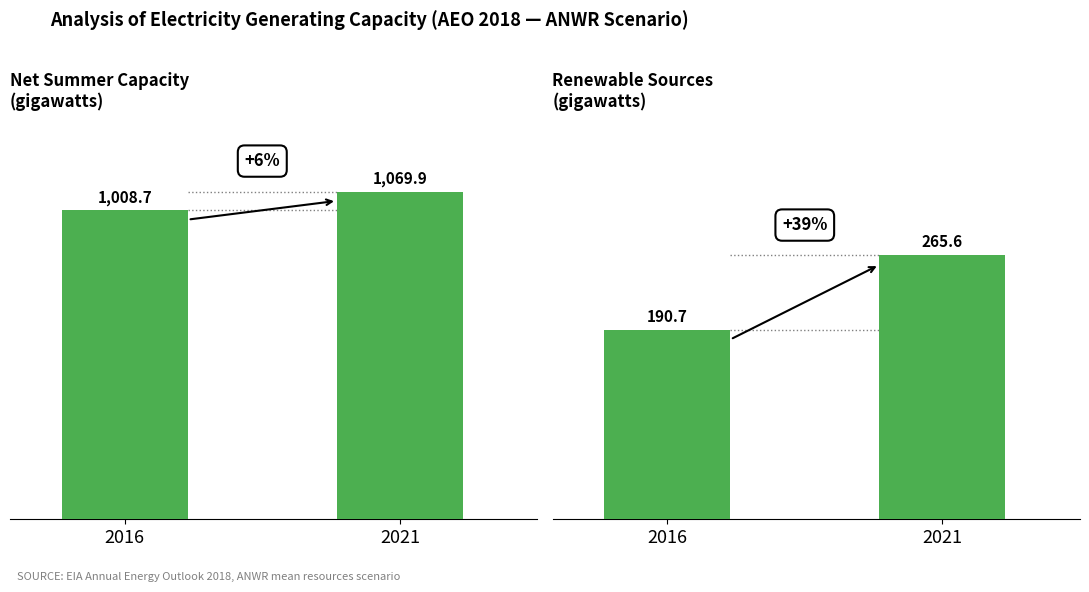

Reading right to left, transcribe all the data shown in this chart.

Electric Power Sector Total: 1069.9	1008.7
Renewable Sources: 265.6	190.7